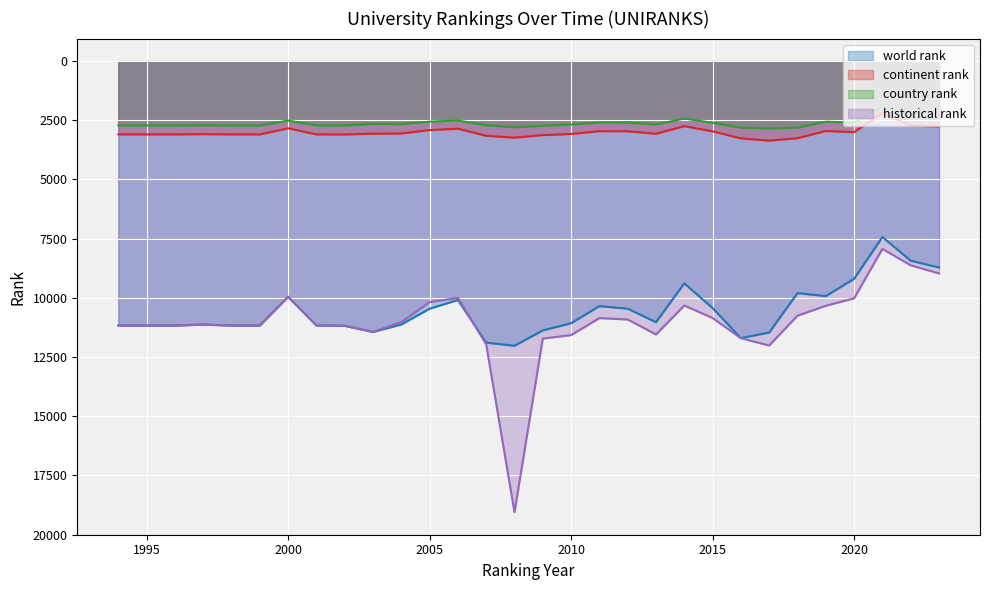

Count the number of categories in the chart.

30